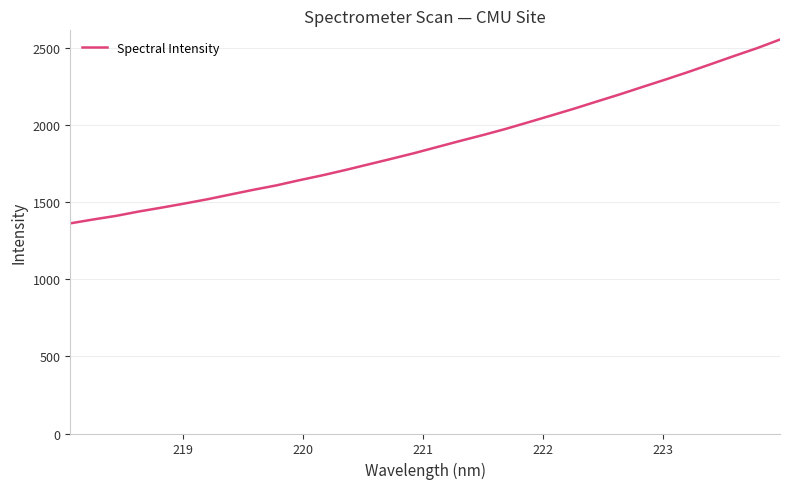

How many lines are shown in the chart?

1